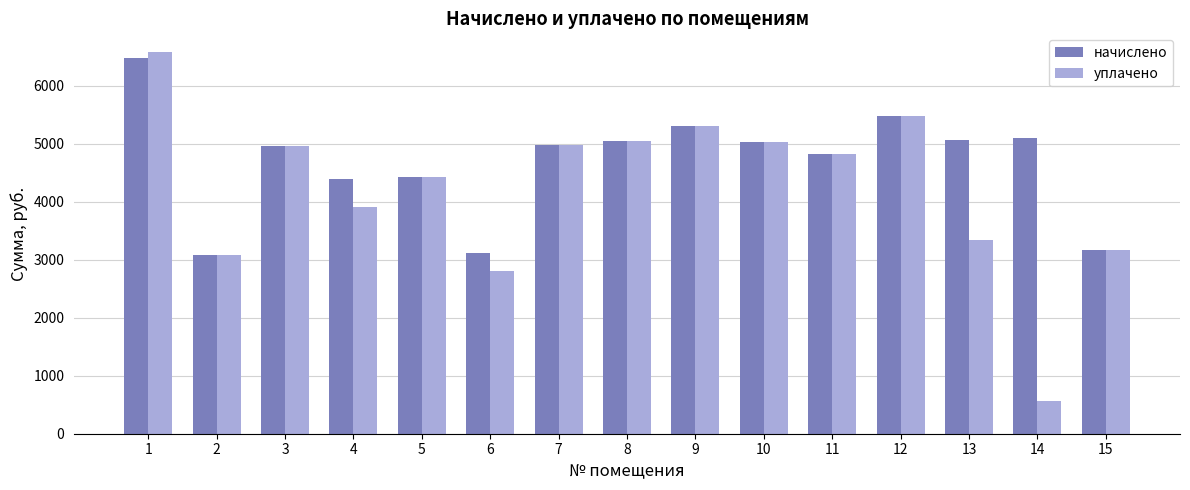

Where is начислено nearest to the value 4786?

11